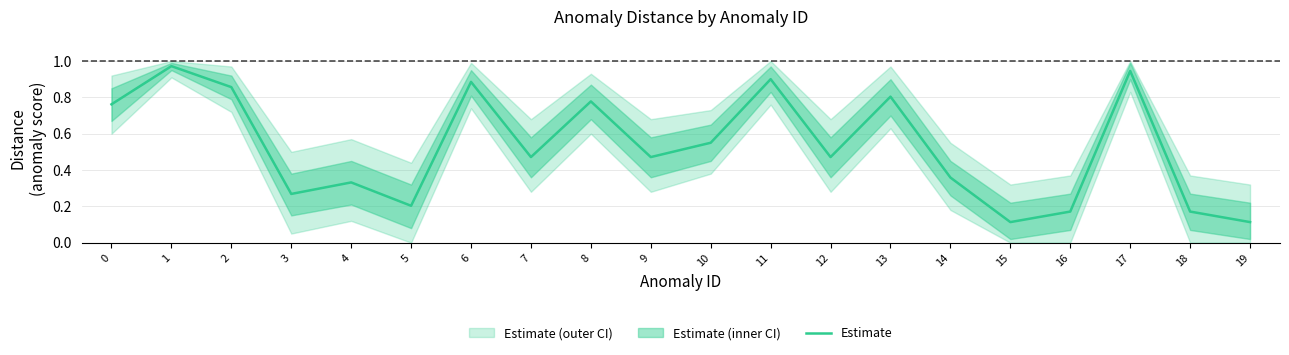

What is the maximum value shown in the chart?

1.0